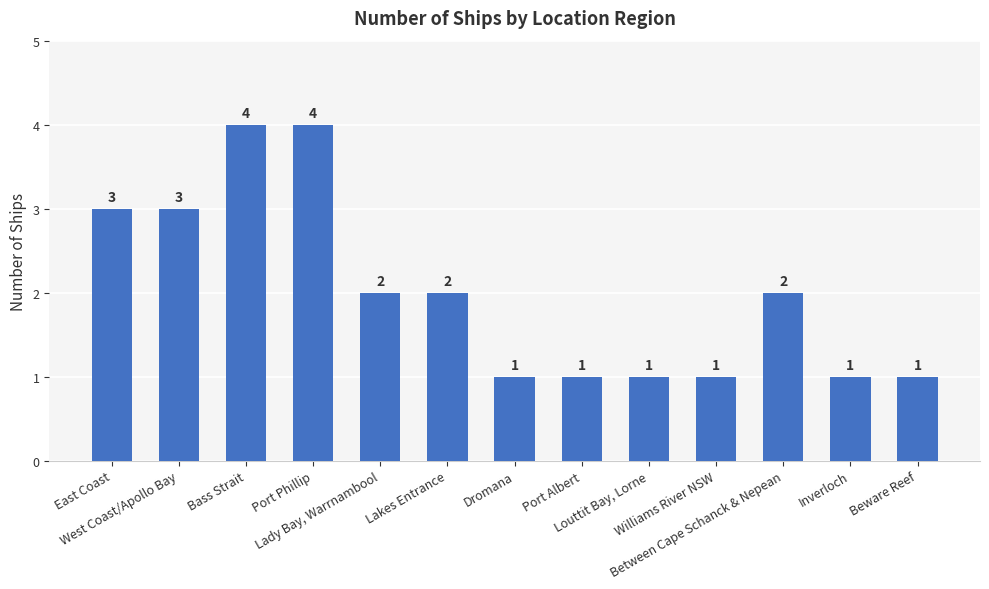

What is the label of the 11th bar from the left?

Between Cape Schanck & Nepean